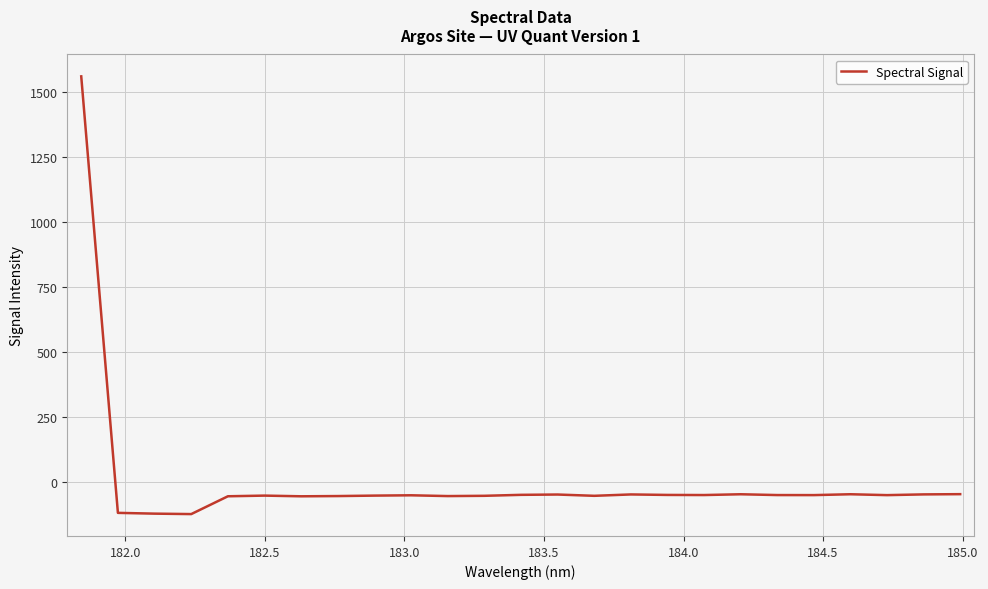

What is the minimum value shown in the chart?

-124.0